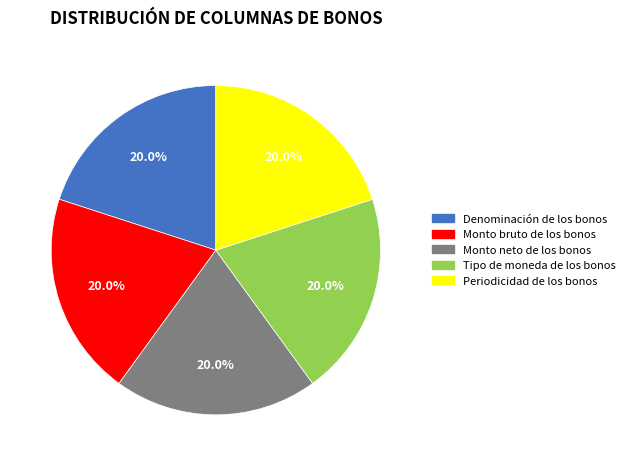

What is the total percentage of Monto neto de los bonos and Monto bruto de los bonos?

40.0%